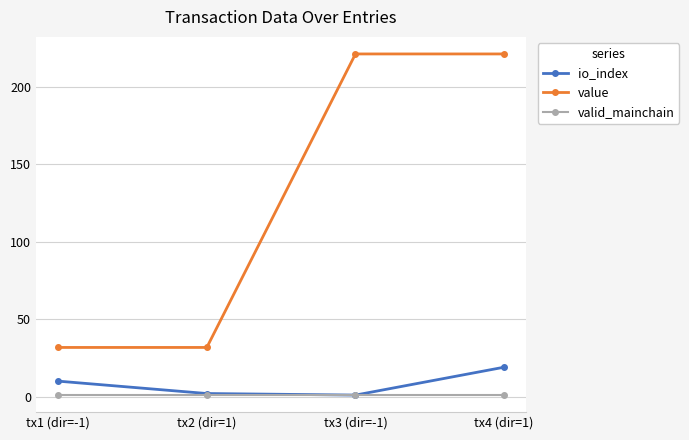

Which series has the largest range (max minus min)?

value